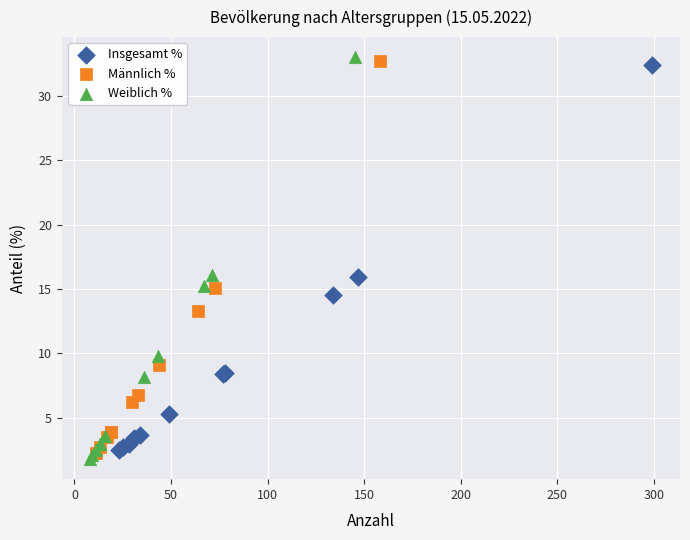

Which series has the largest Y range (max minus min)?

Weiblich %